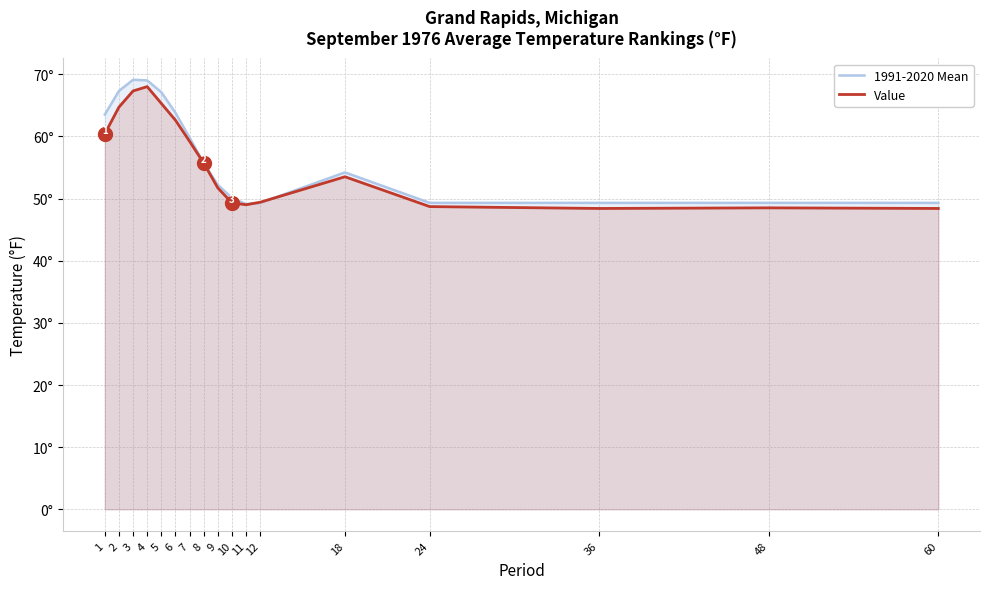

Rank the series at 9 from highest to lowest value.

1991-2020 Mean, Value